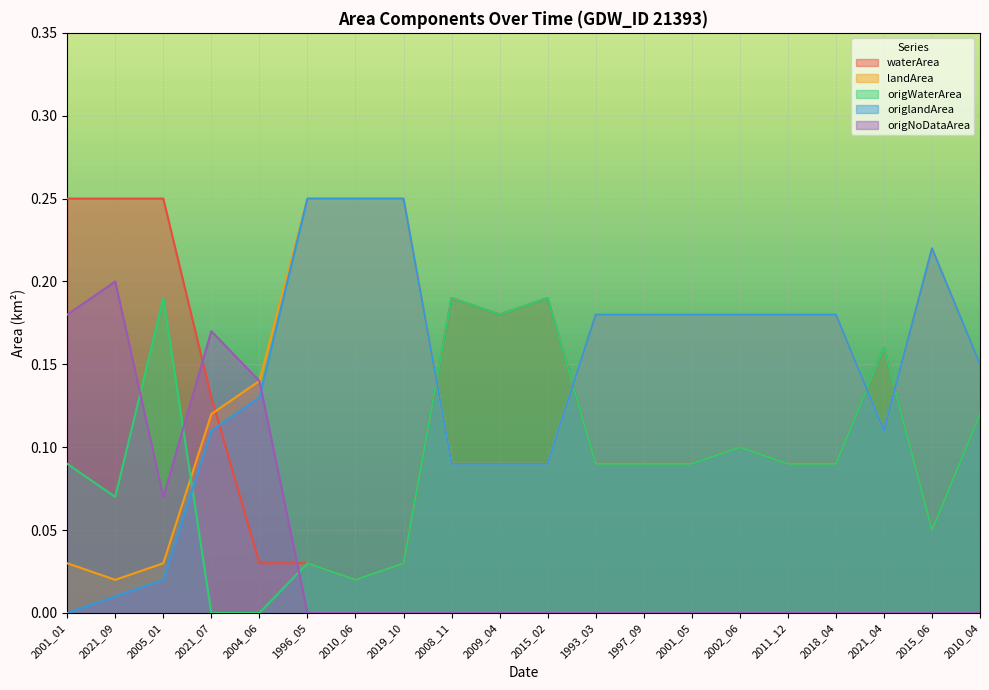

After their last crossing, which series has the higher values: origWaterArea or origlandArea?

origlandArea